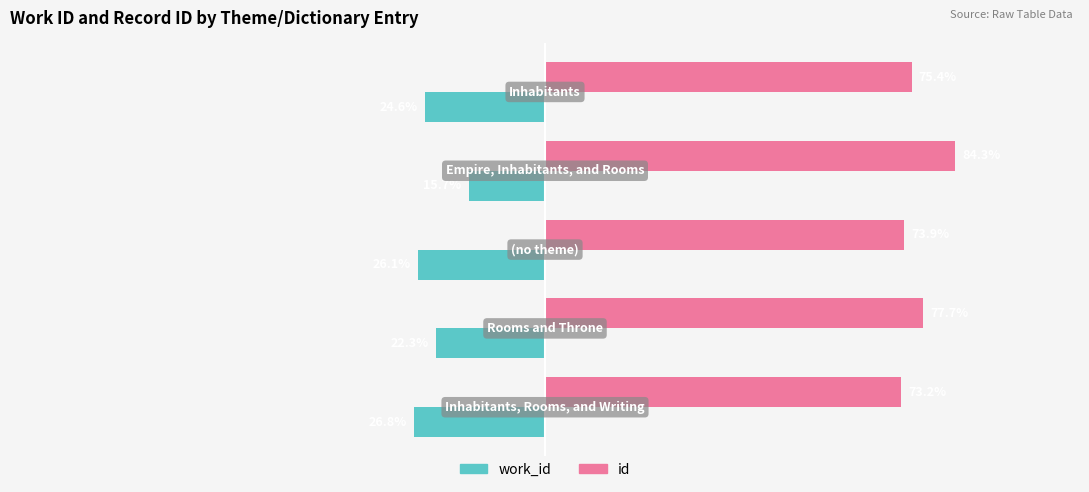

List the series in order of their overall mean, lowest first.

work_id, id